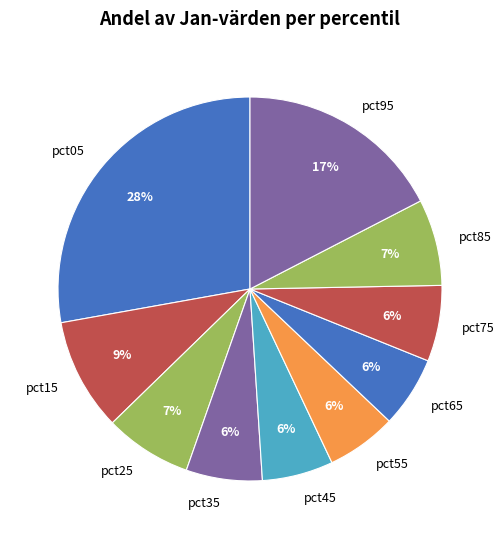

What is the largest slice in the pie chart?

pct05